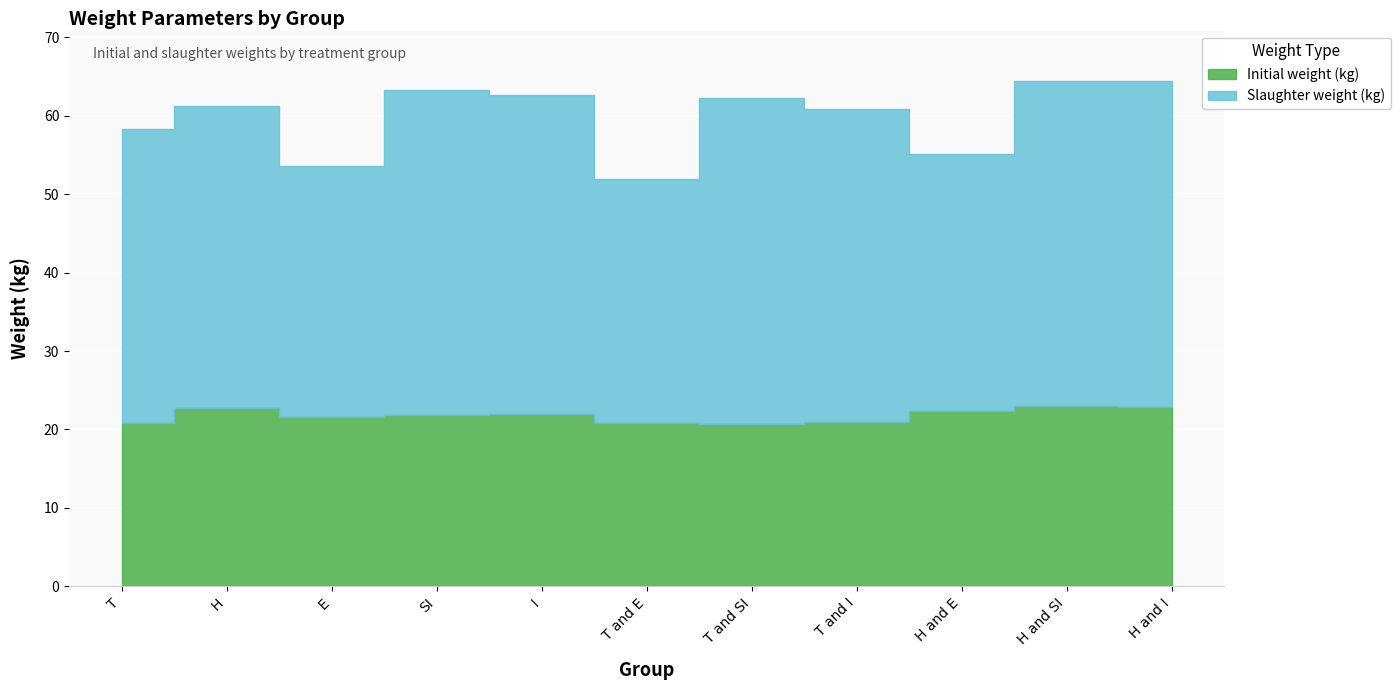

At which label does Initial weight (kg) reach its minimum?

T and SI